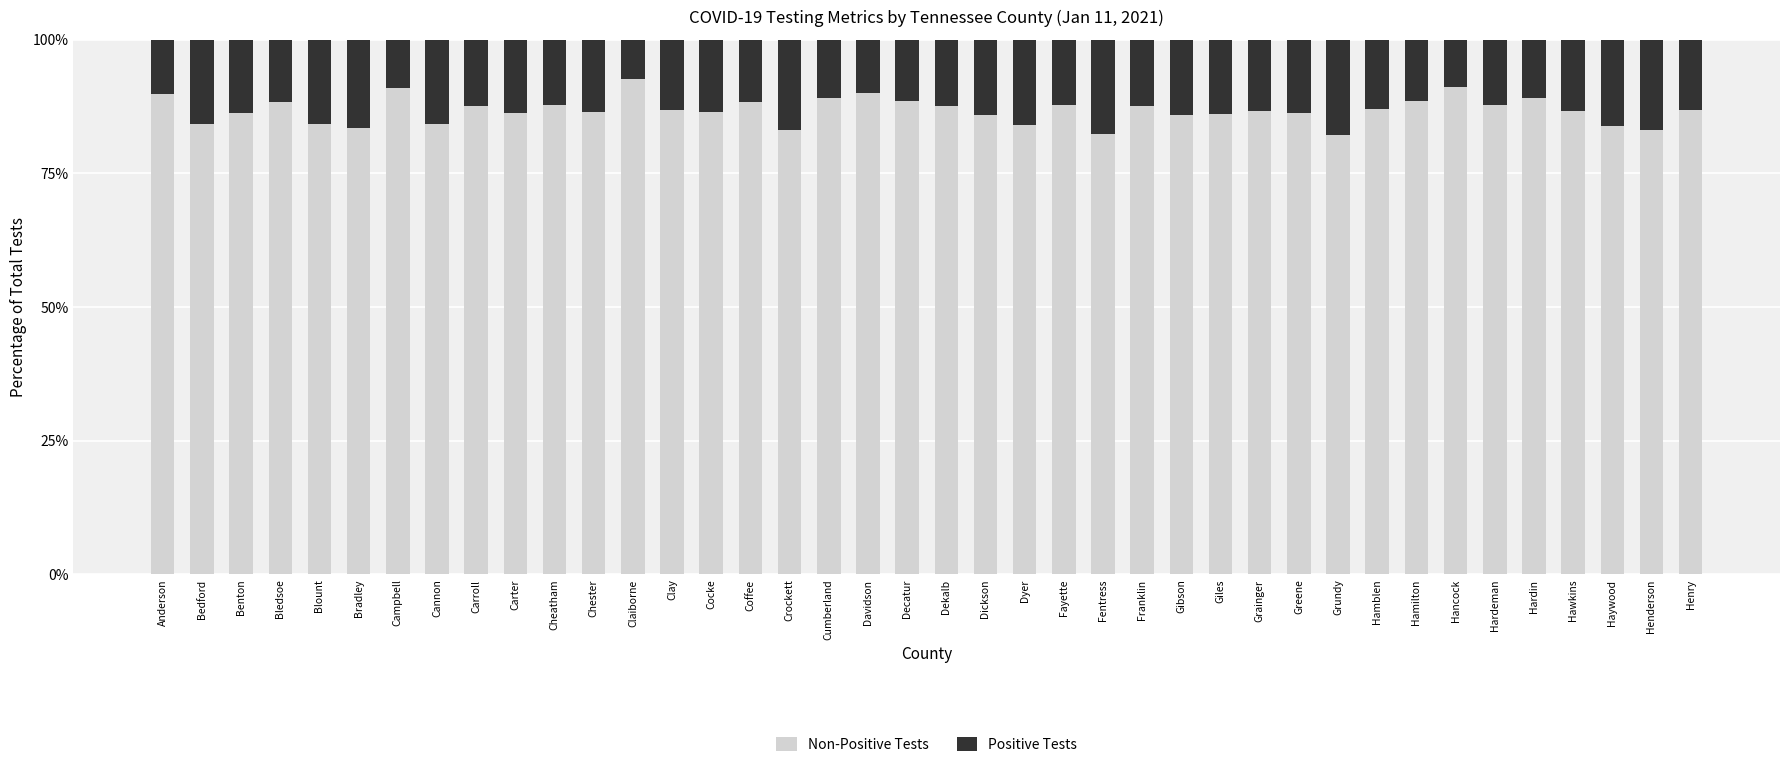

What is the total value across all series at Franklin?

100.0